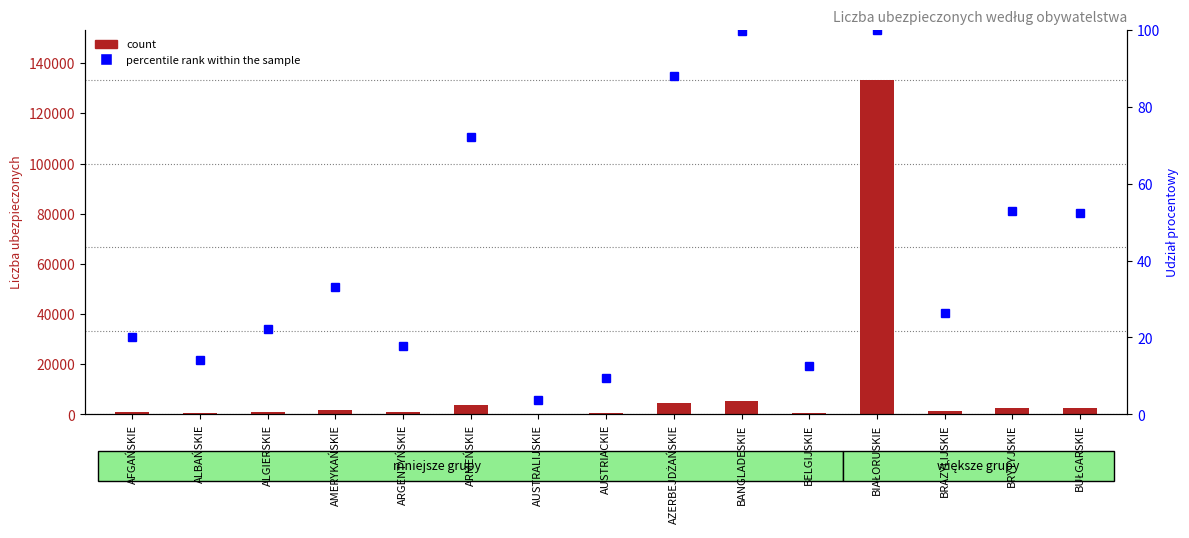

What is the label of the 7th bar from the right?

AZERBEJDŻAŃSKIE